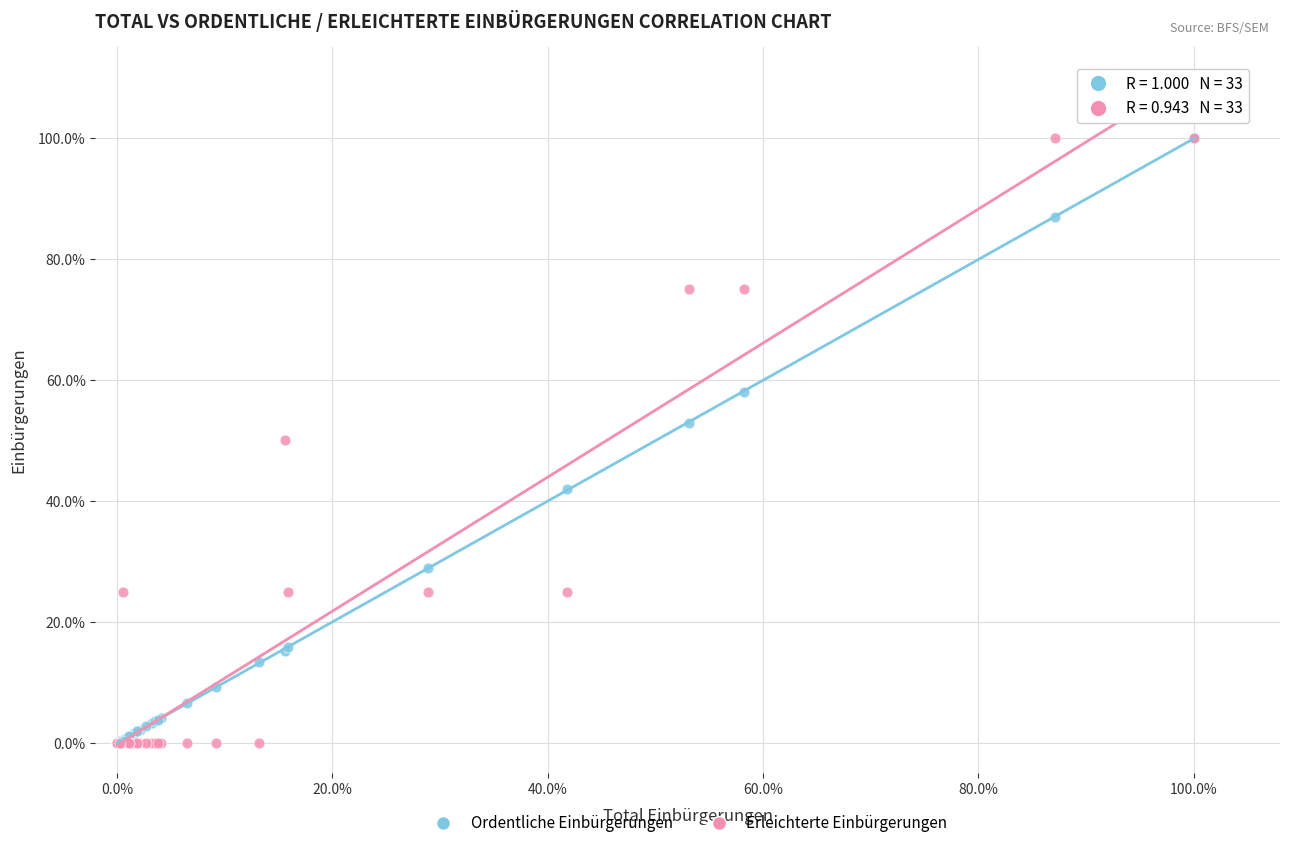

What are all the series names shown in the legend?

Ordentliche Einbürgerungen, Erleichterte Einbürgerungen